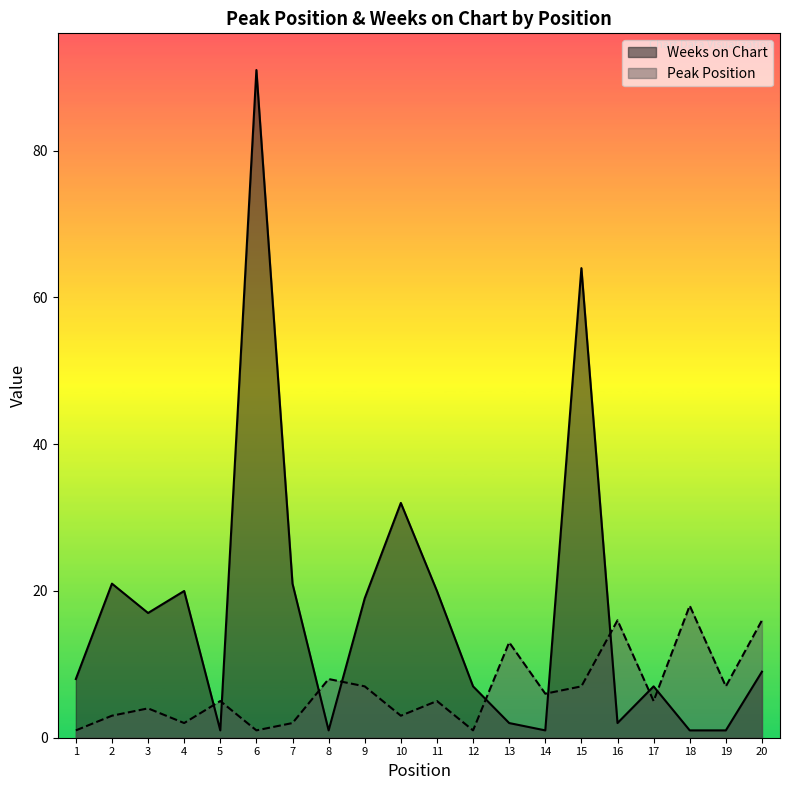

What is the average value of the Peak Position series?

6